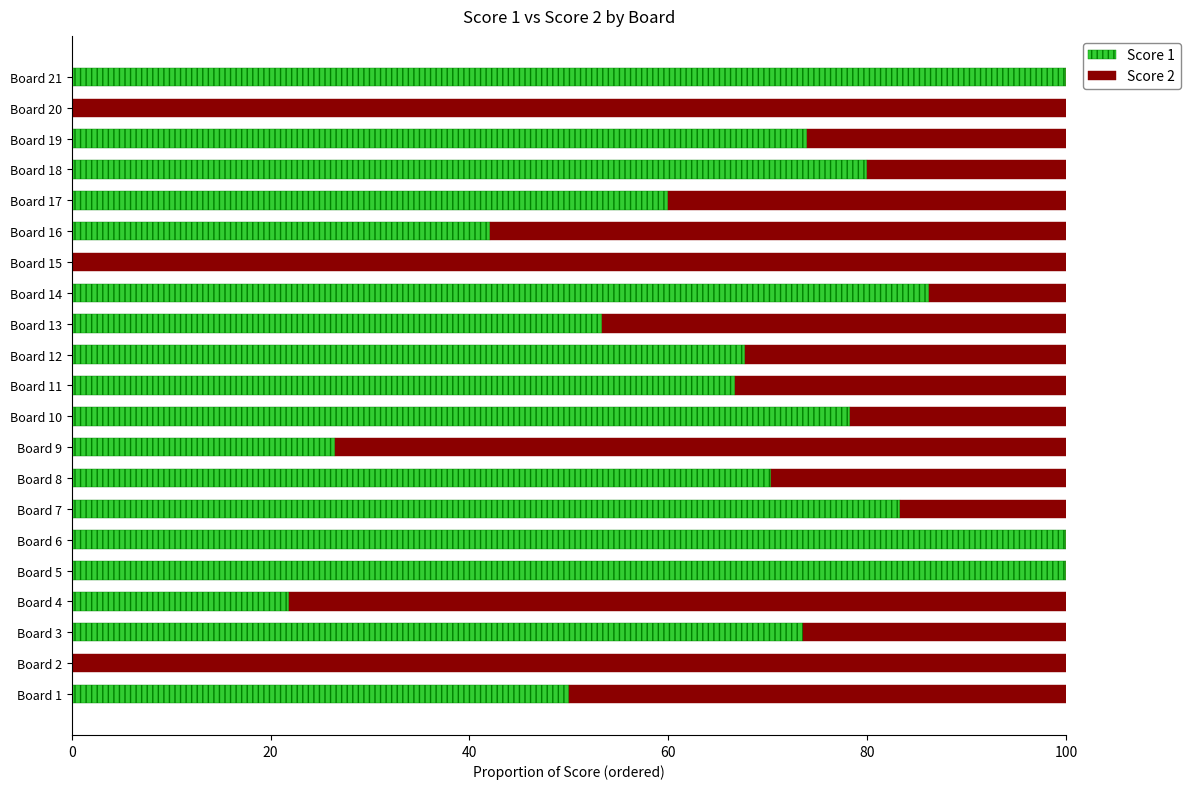

The value of Score 1 at Board 11 is 66.7. True or false?

True